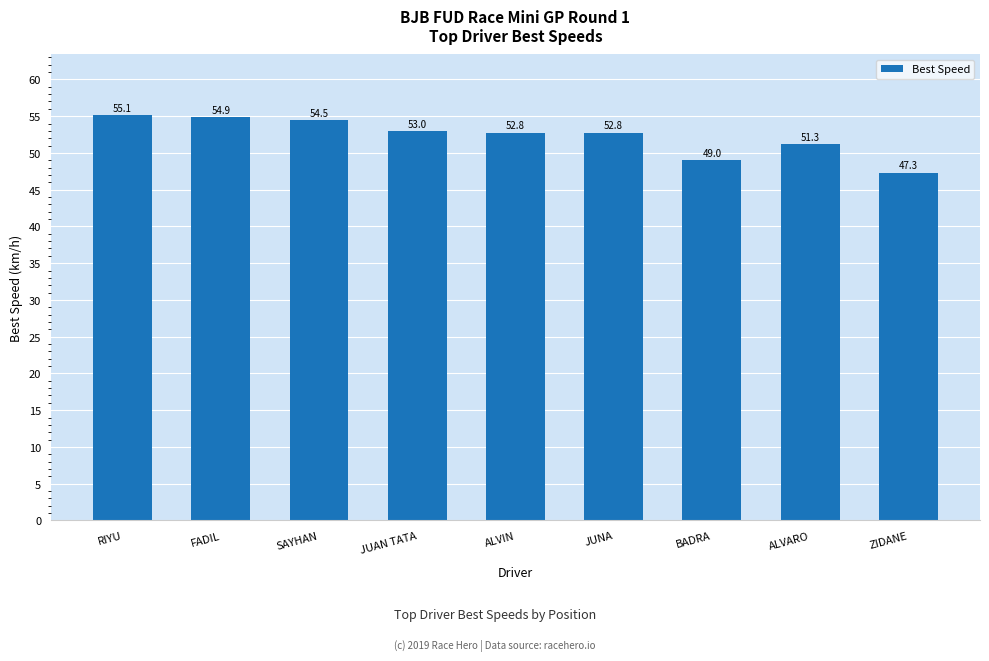

What is the difference between the values at ALVARO and JUNA?

1.5